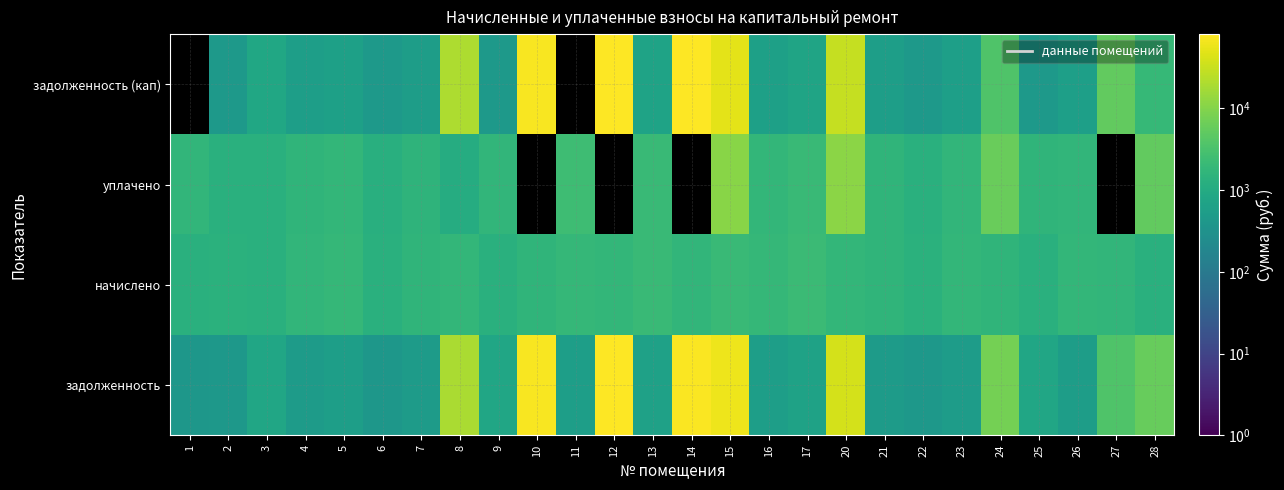

What is the difference between the second highest and second lowest values in the начислено series?

838.9